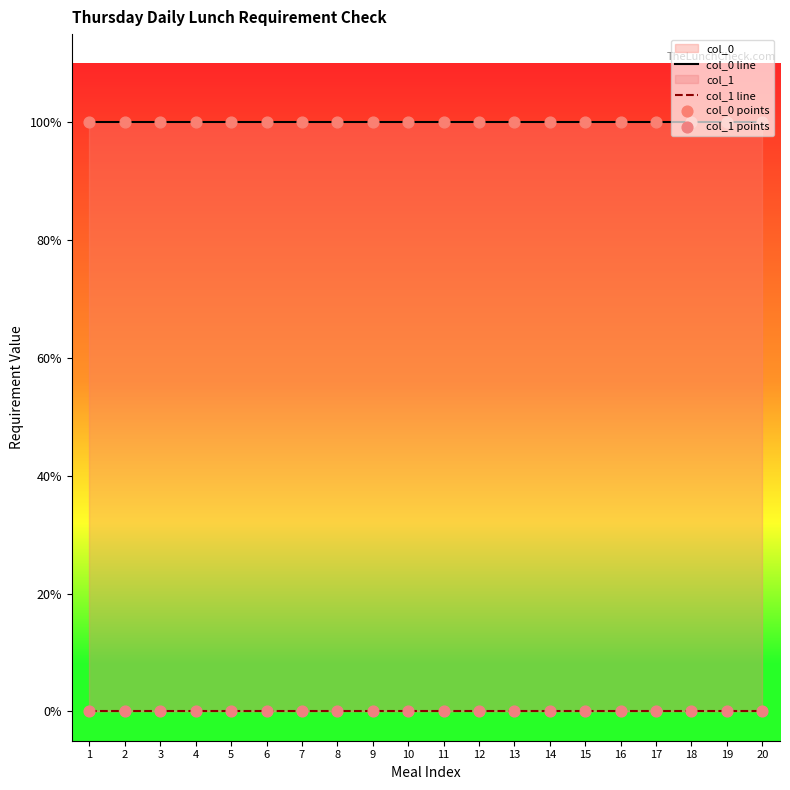

Which series reaches the minimum Y coordinate?

col_1 line